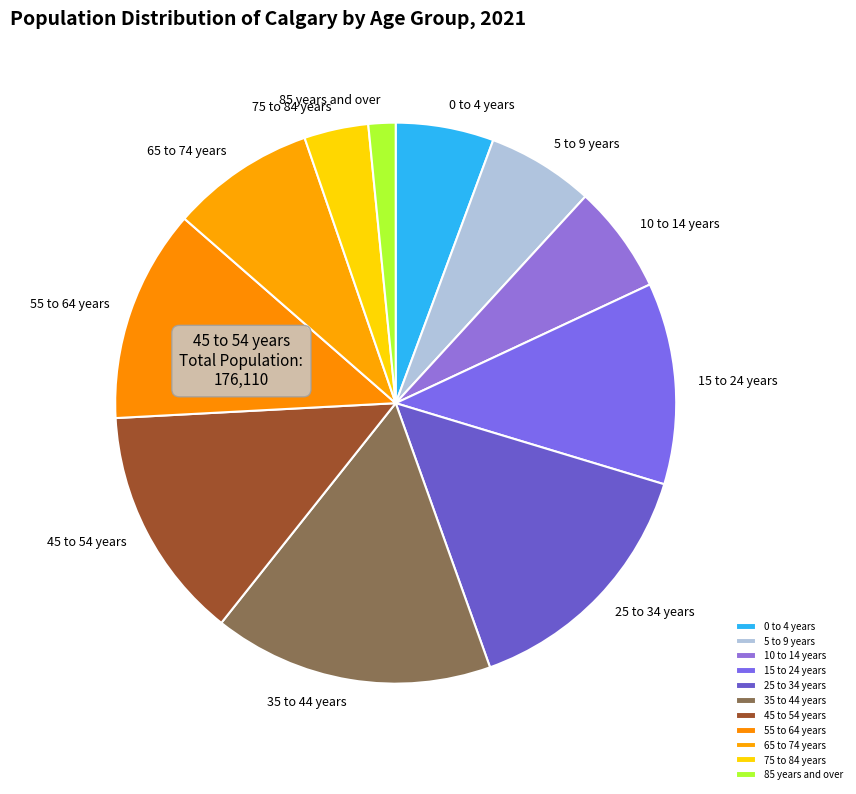

Do 0 to 4 years and 45 to 54 years together represent more than half of the pie?

No